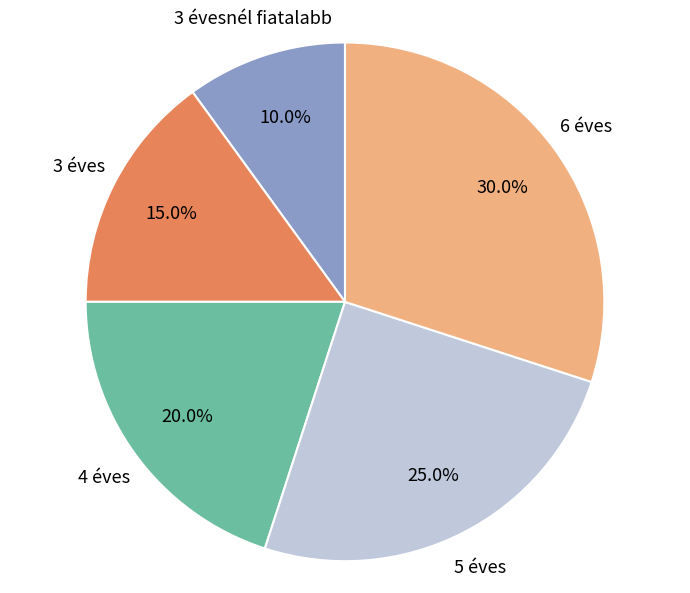

The 3 évesnél fiatalabb slice represents 10% of the pie. True or false?

True